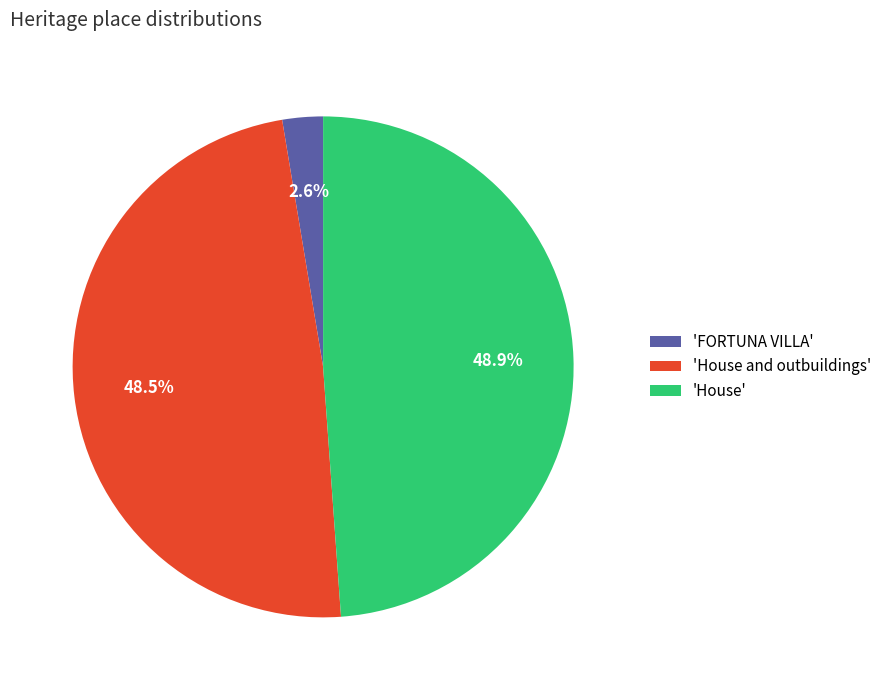

Between 'House and outbuildings' and 'FORTUNA VILLA', which is larger?

'House and outbuildings'